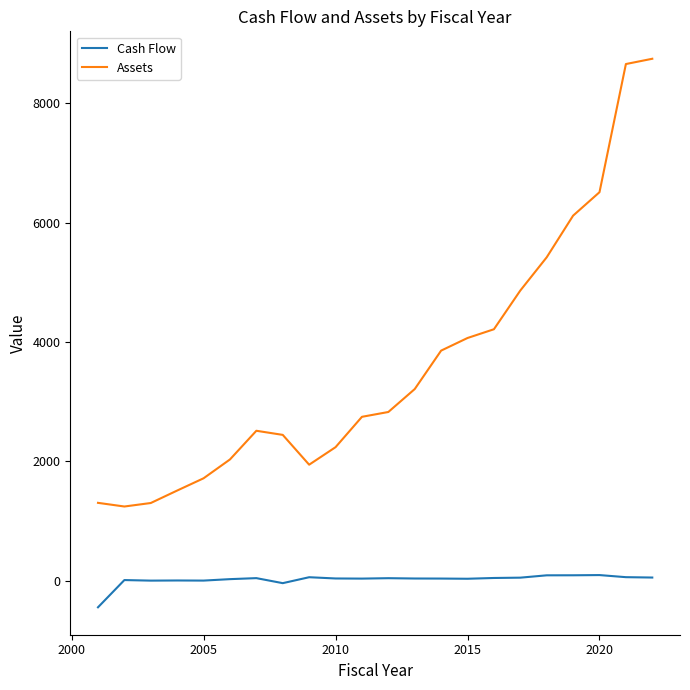

What are all the series names shown in the legend?

Cash Flow, Assets